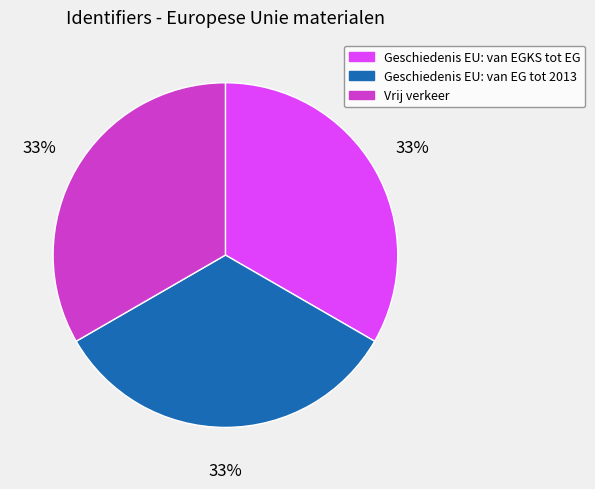

Approximately how many times larger is the value at Vrij verkeer compared to Geschiedenis EU: van EG tot 2013?

1.0